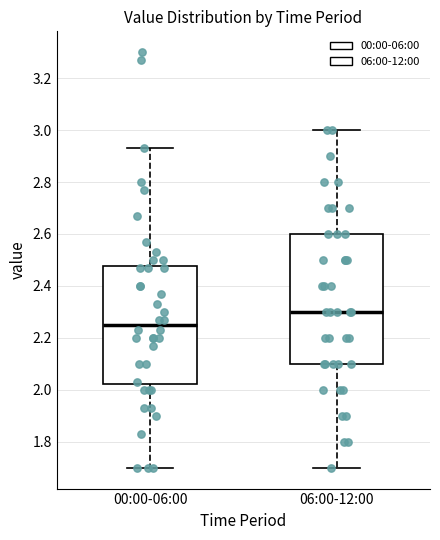

Which box has the highest median line?

06:00-12:00